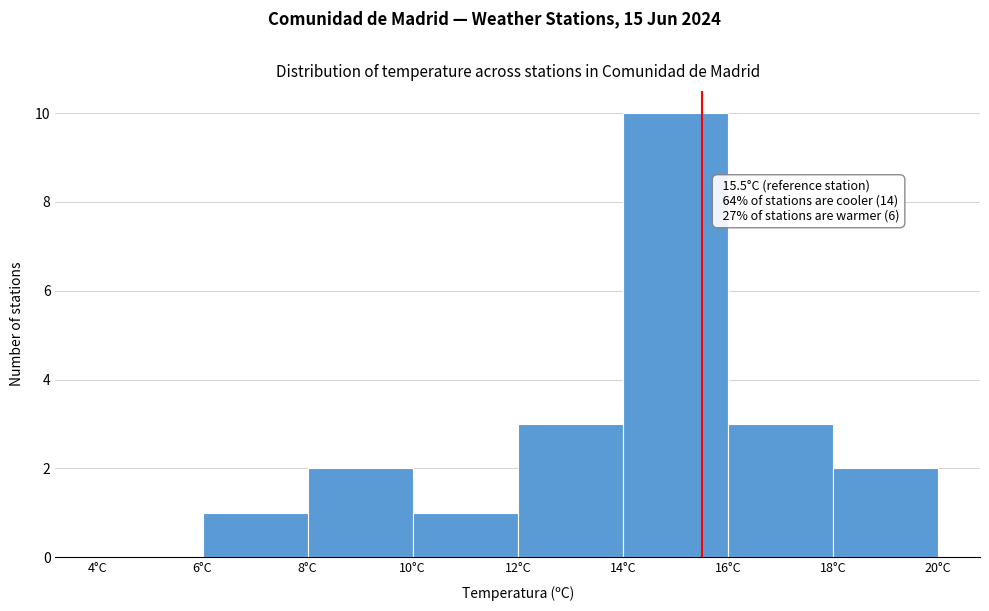

Over which range of the x-axis is the bar tallest?

14 to 16